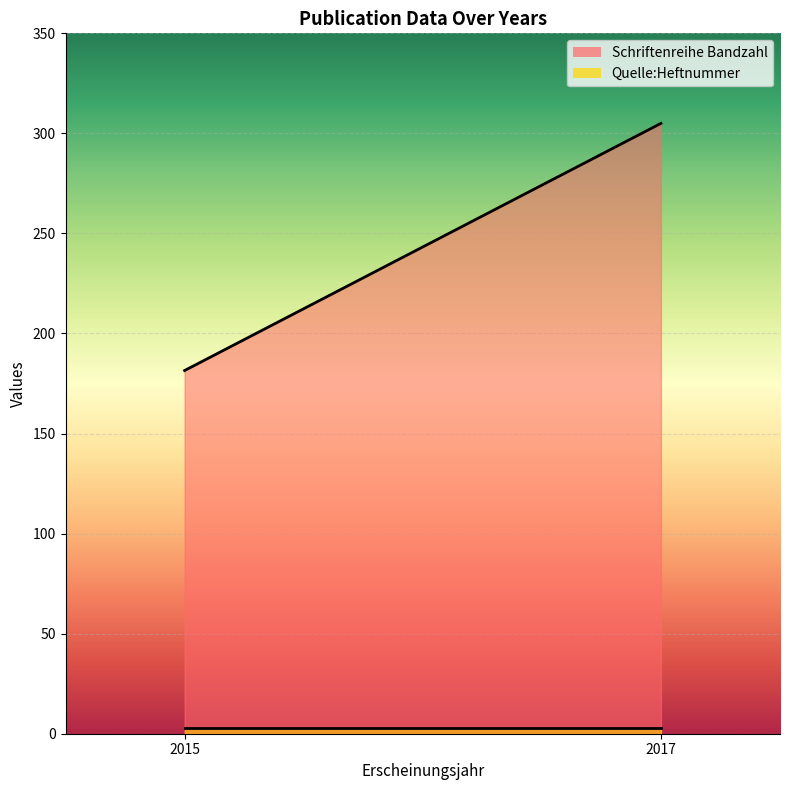

The Quelle:Heftnummer series shows 3 at 2015. True or false?

True